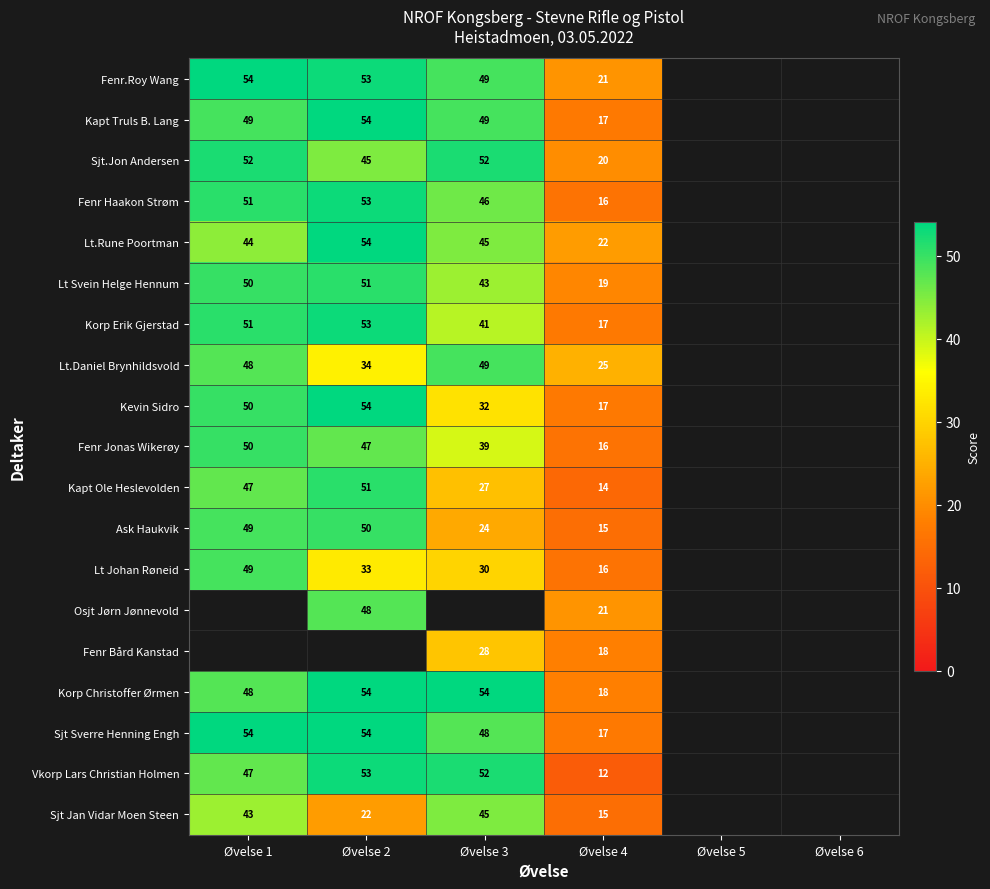

Is it true that Korp Christoffer Ørmen equals 82 at Øvelse 2?

False